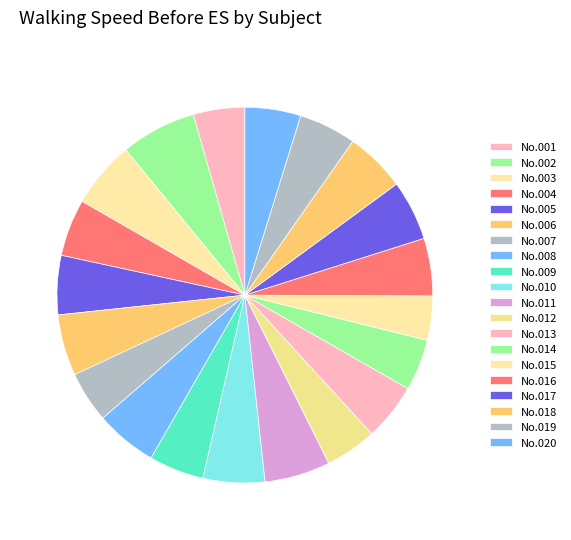

How much of the chart is everything except No.017?

94.8%